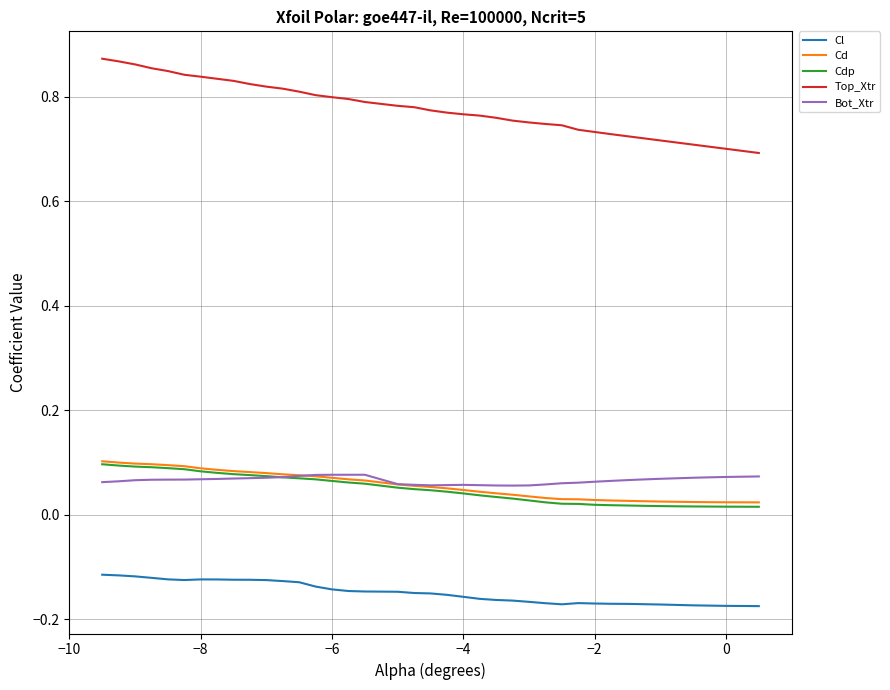

True or false: Cl and Cd cross at least once.

False